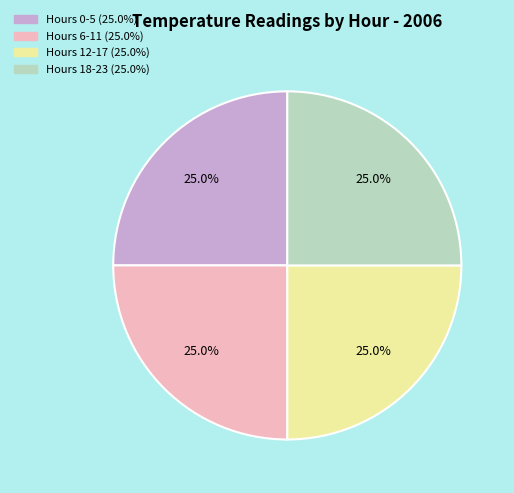

Is there any slice that represents more than half of the pie?

No